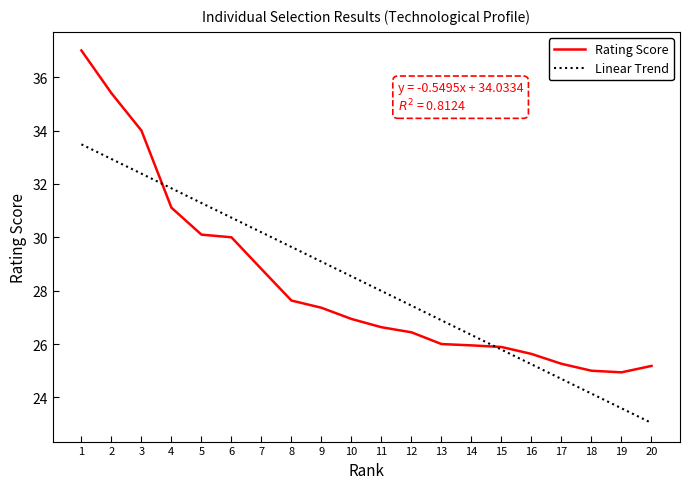

Which series changed the most between 1 and 16?

Rating Score